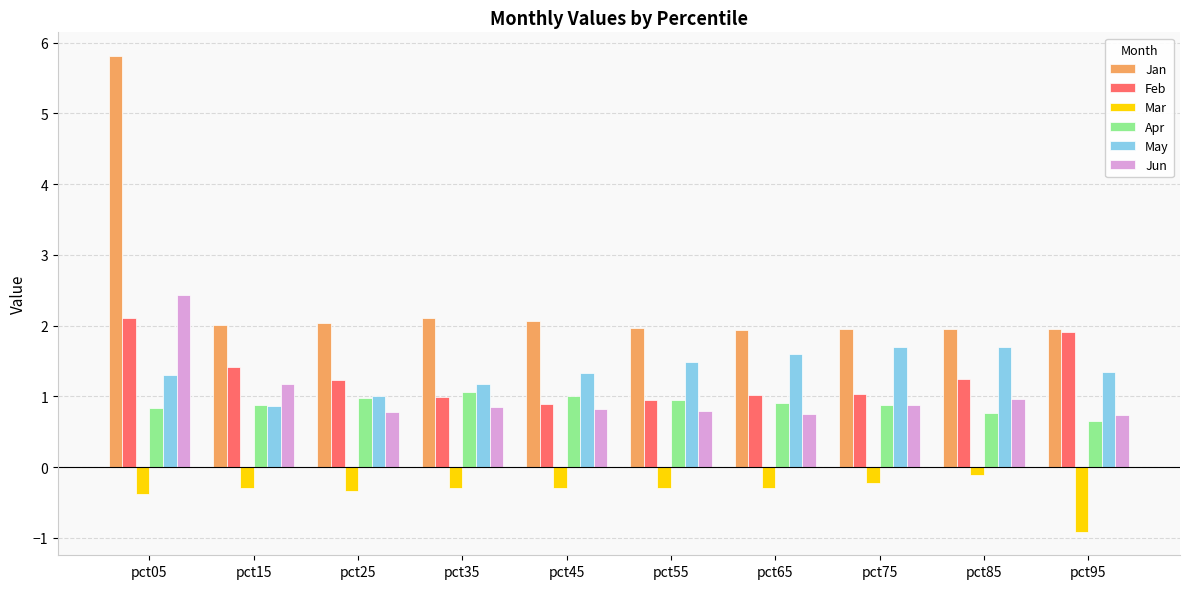

True or false: Jun has a value of 2.4 at pct05.

True